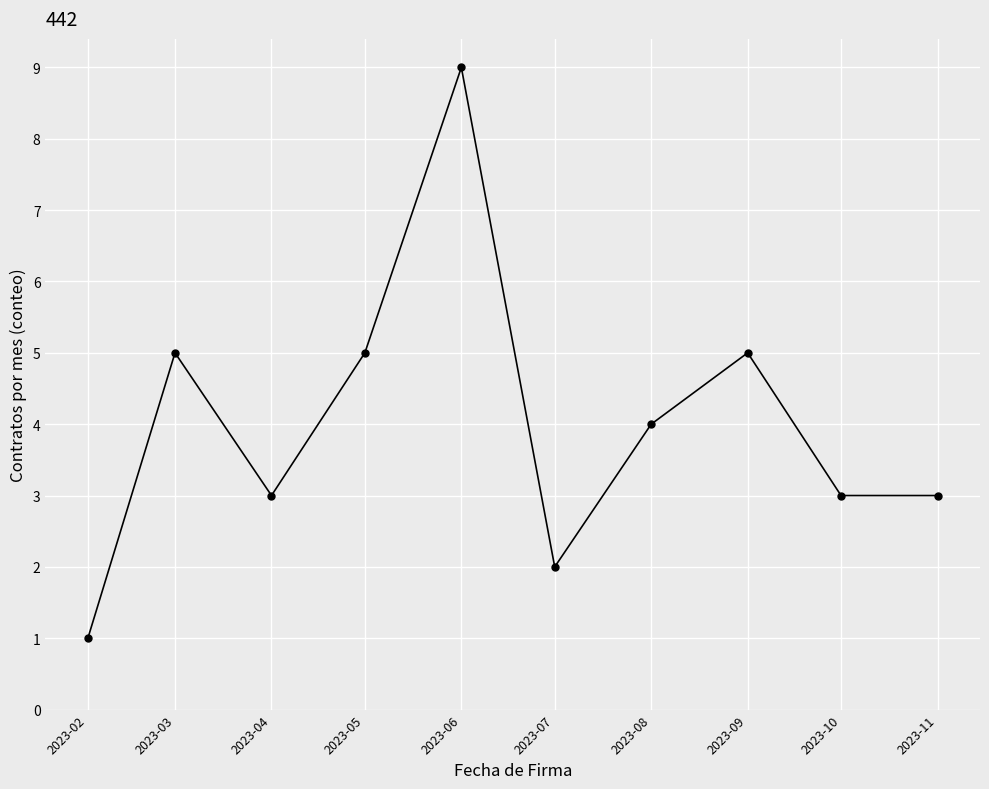

Where is the first local maximum?

2023-03